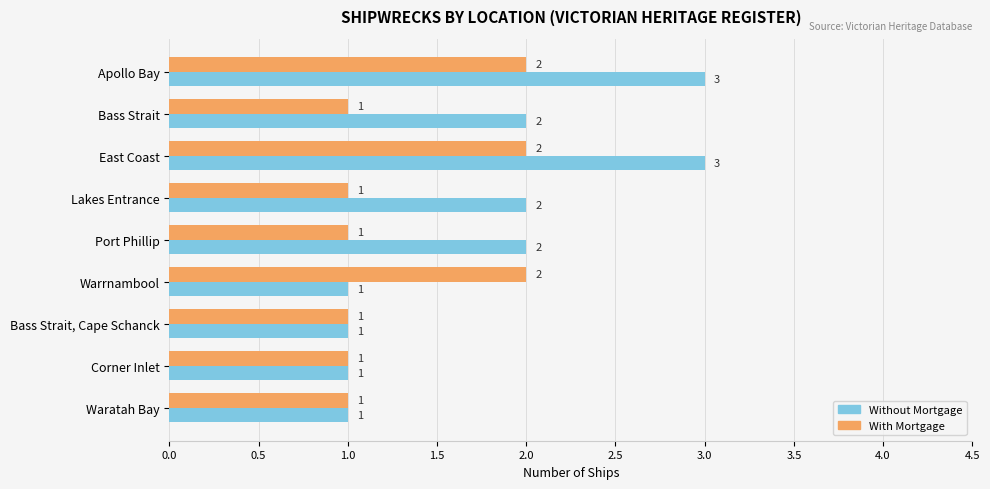

True or false: Without Mortgage has a value of 2 at Port Phillip.

True